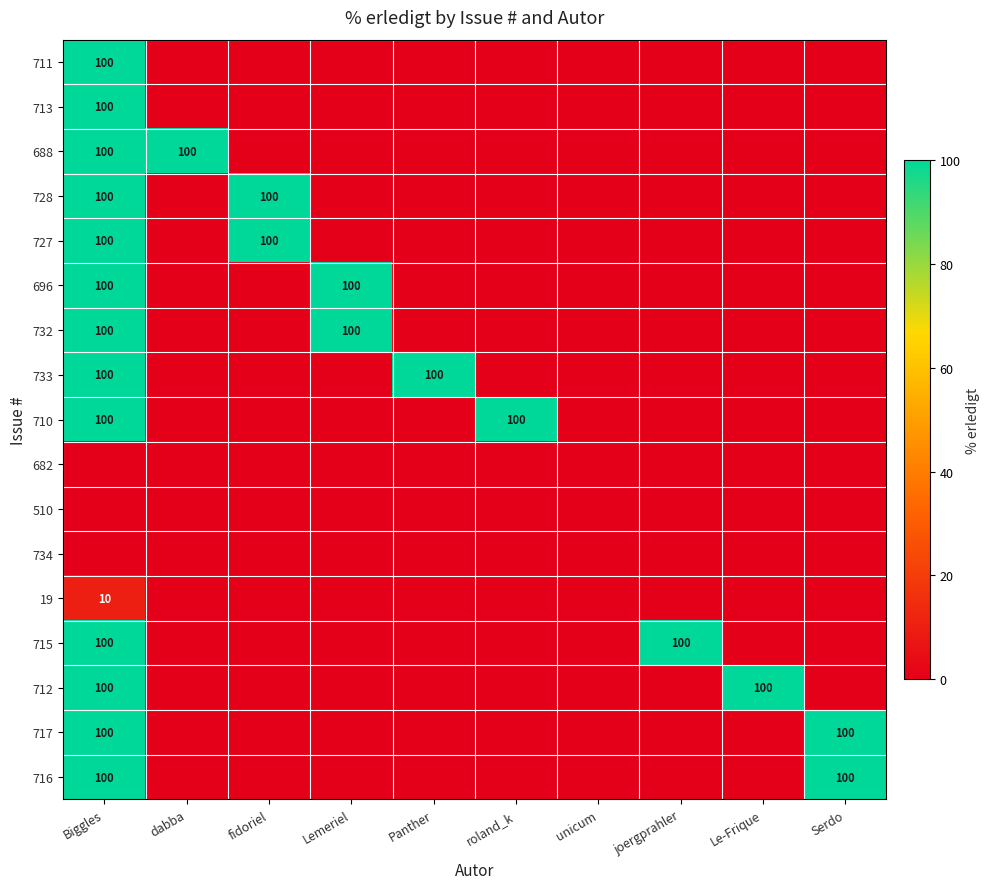

True or false: 710 has a value of 62 at Biggles.

False